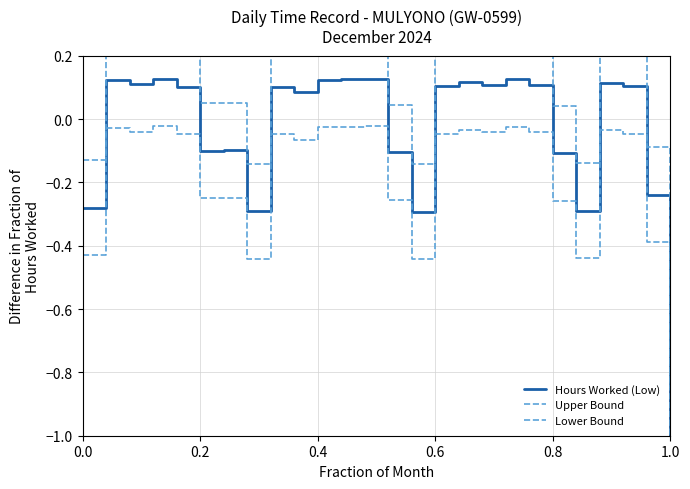

What is the difference between the maximum and minimum values in the Hours Worked (Low) series?

1.1